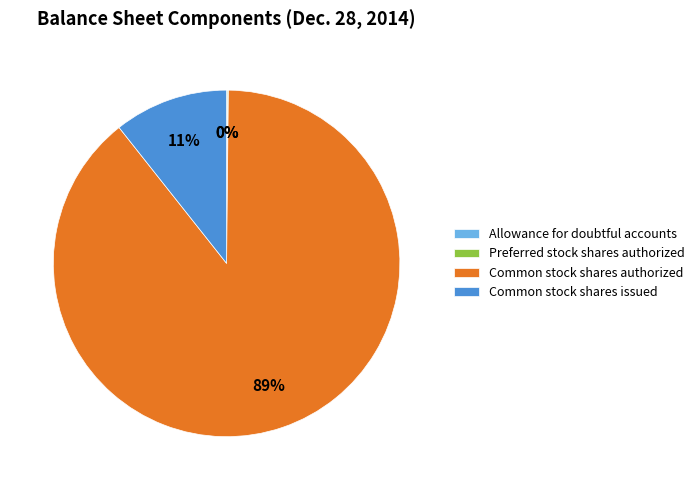

Which slice is the largest?

Common stock shares authorized